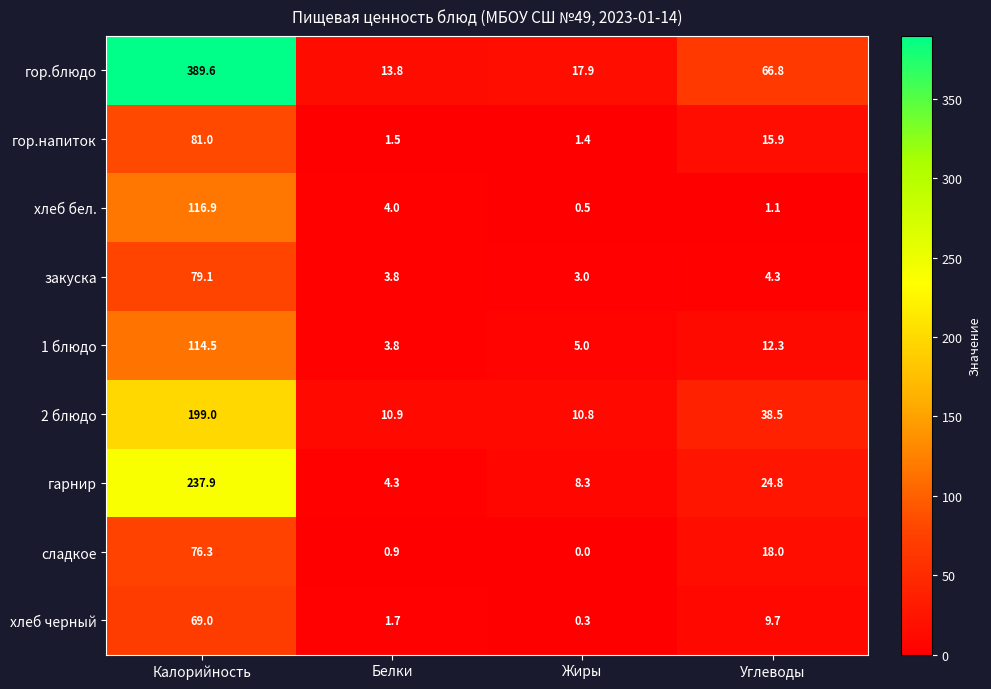

Which series has the largest range (max minus min)?

гор.блюдо